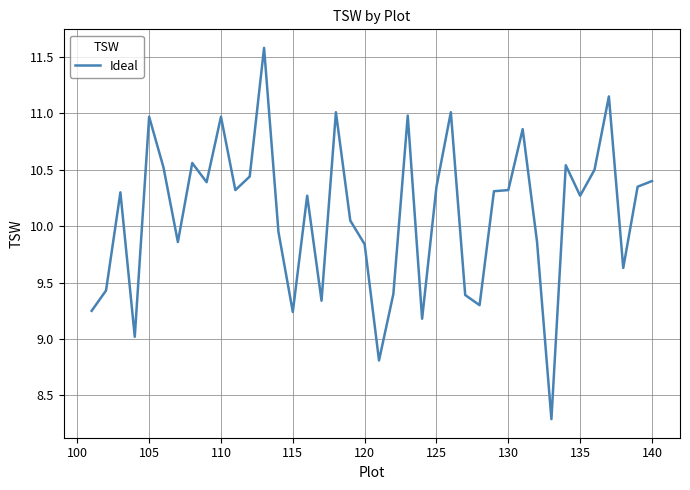

True or false: there are more than 1 points higher than both neighbors.

True